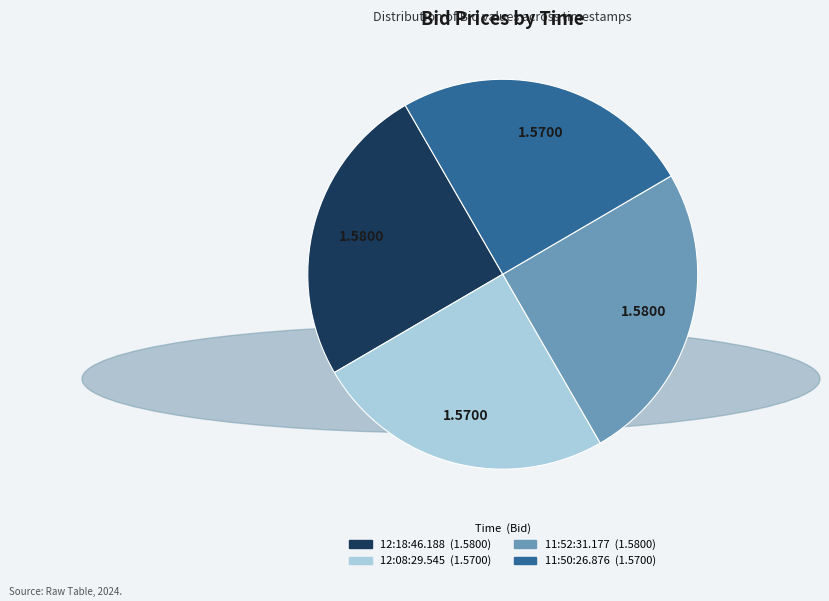

Approximately how many times larger is the value at 11:52:31.177 compared to 12:18:46.188?

1.0